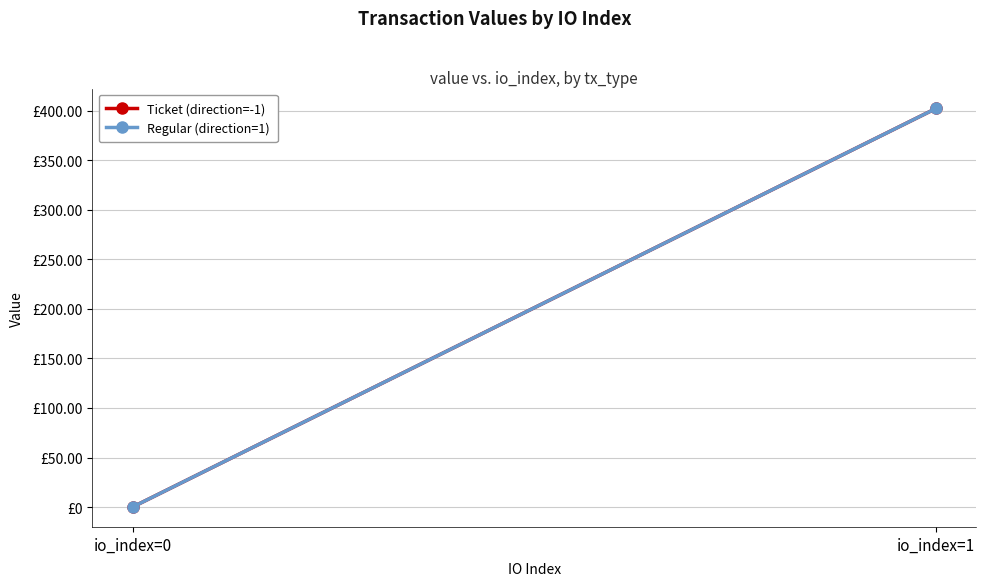

What is the value of the Regular (direction=1) point at the 2nd from the left?

402.1